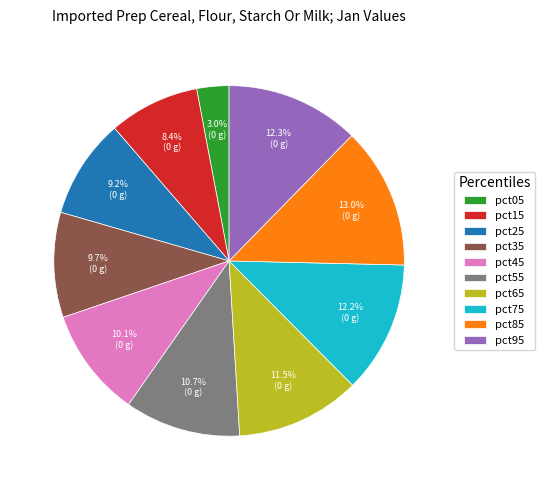

The pct25 slice represents 9% of the pie. True or false?

True